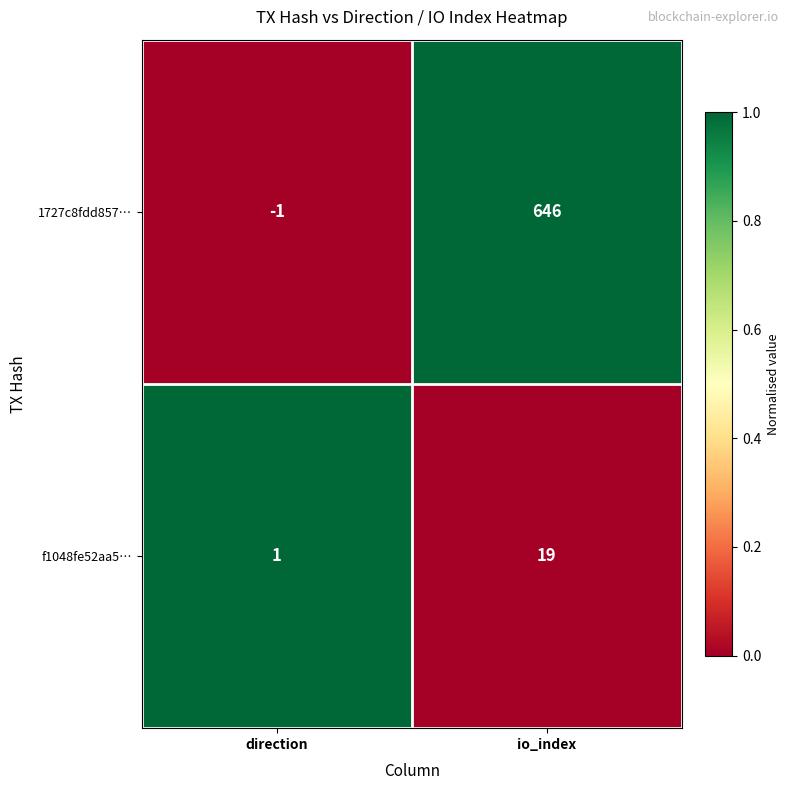

Which series has the widest spread of values?

1727c8fdd857…